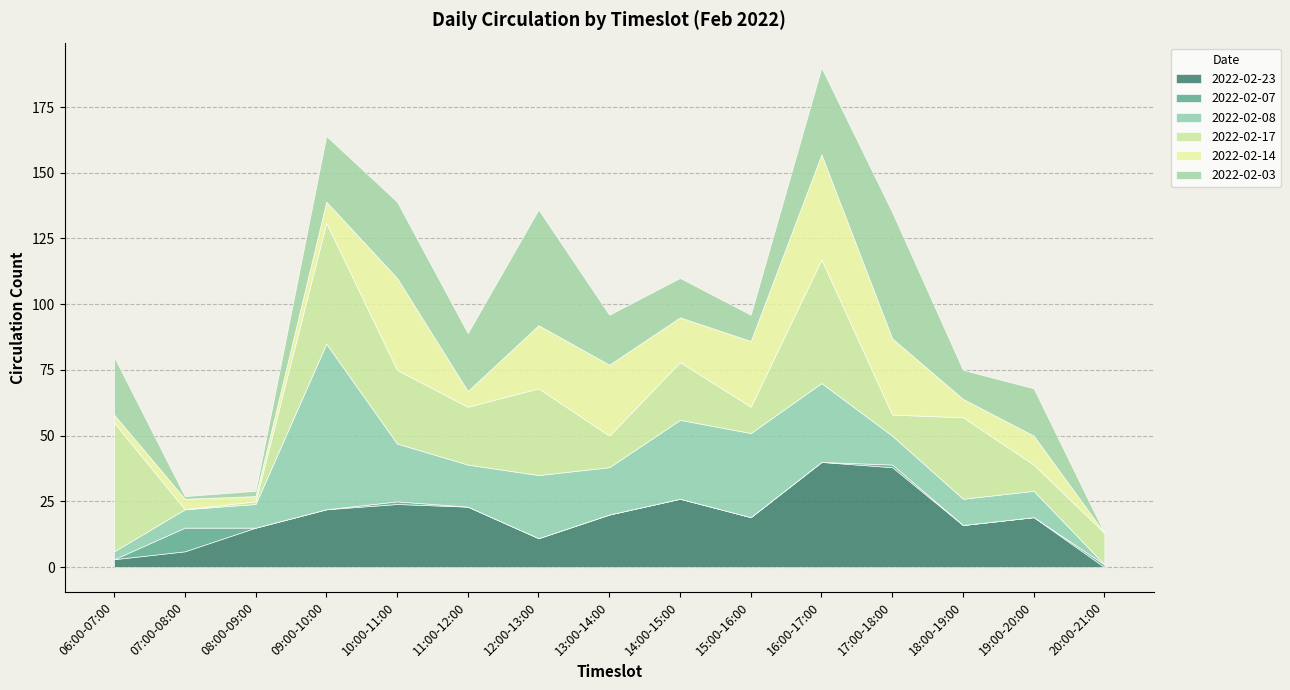

What is the difference between the 2022-02-08 values at 07:00-08:00 and 19:00-20:00?

3